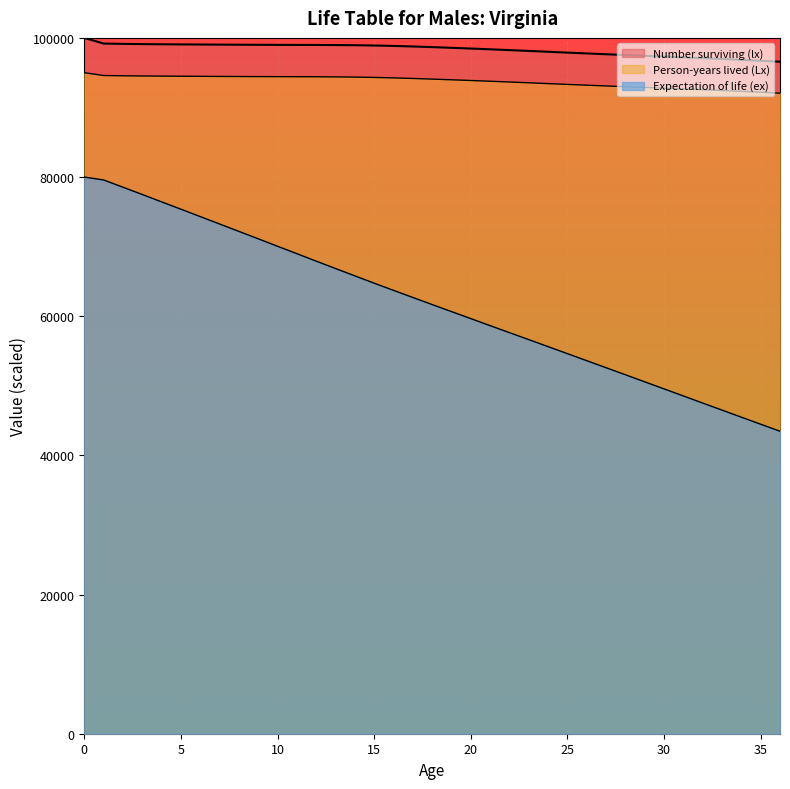

The Person-years lived (Lx) series shows 93769.3 at 21. True or false?

True